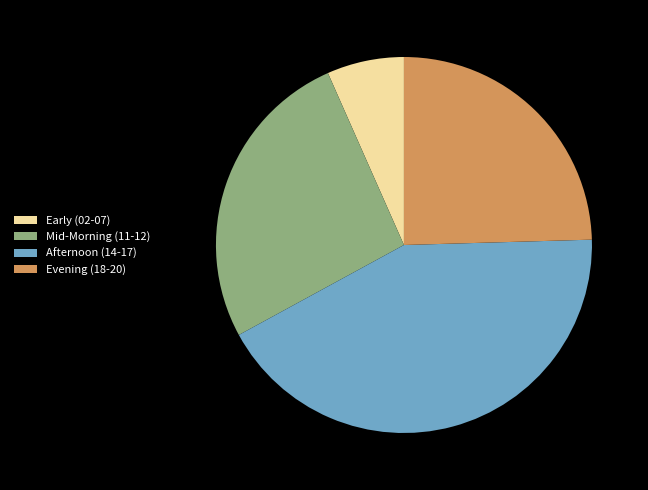

True or false: Evening (18-20) accounts for 25% of the total.

True